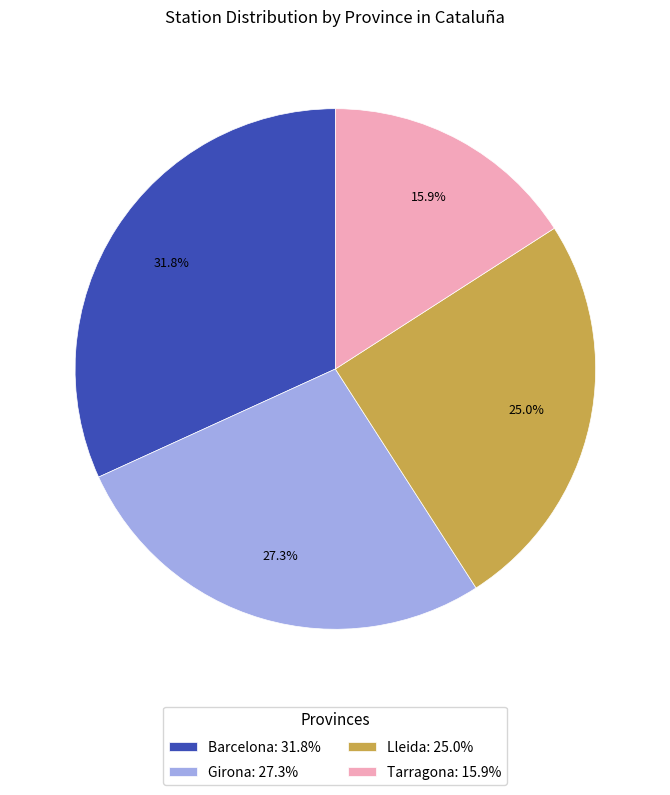

Do Lleida and Tarragona together represent more than half of the pie?

No